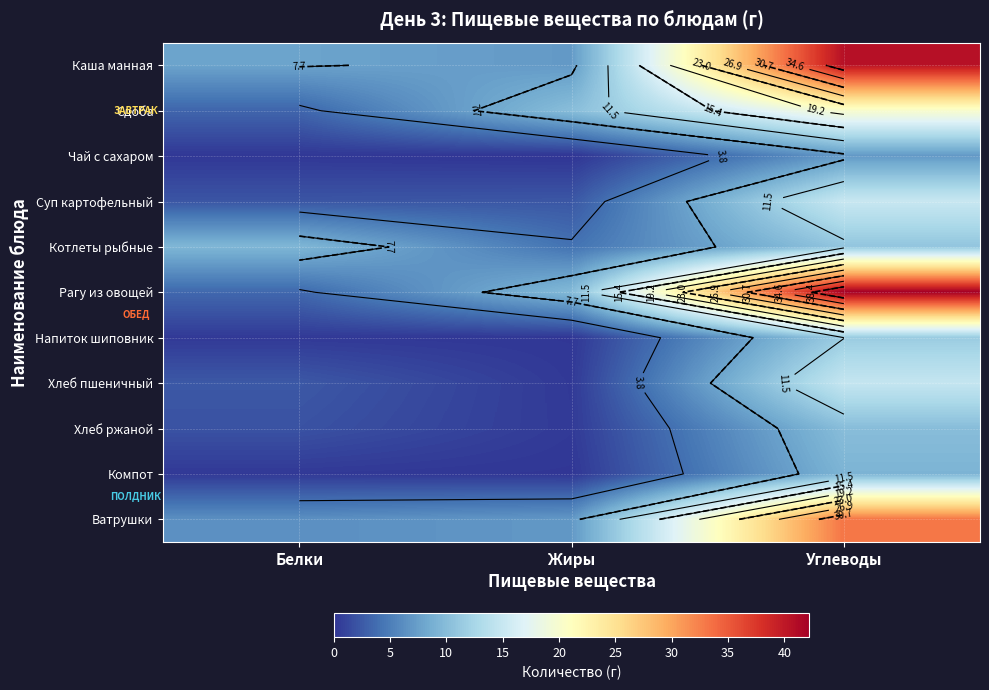

What is the approximate value of Суп картофельный at Углеводы?

15.1